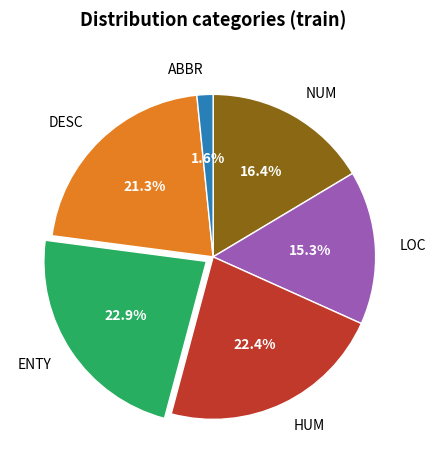

Which category has the smallest portion of the pie?

ABBR